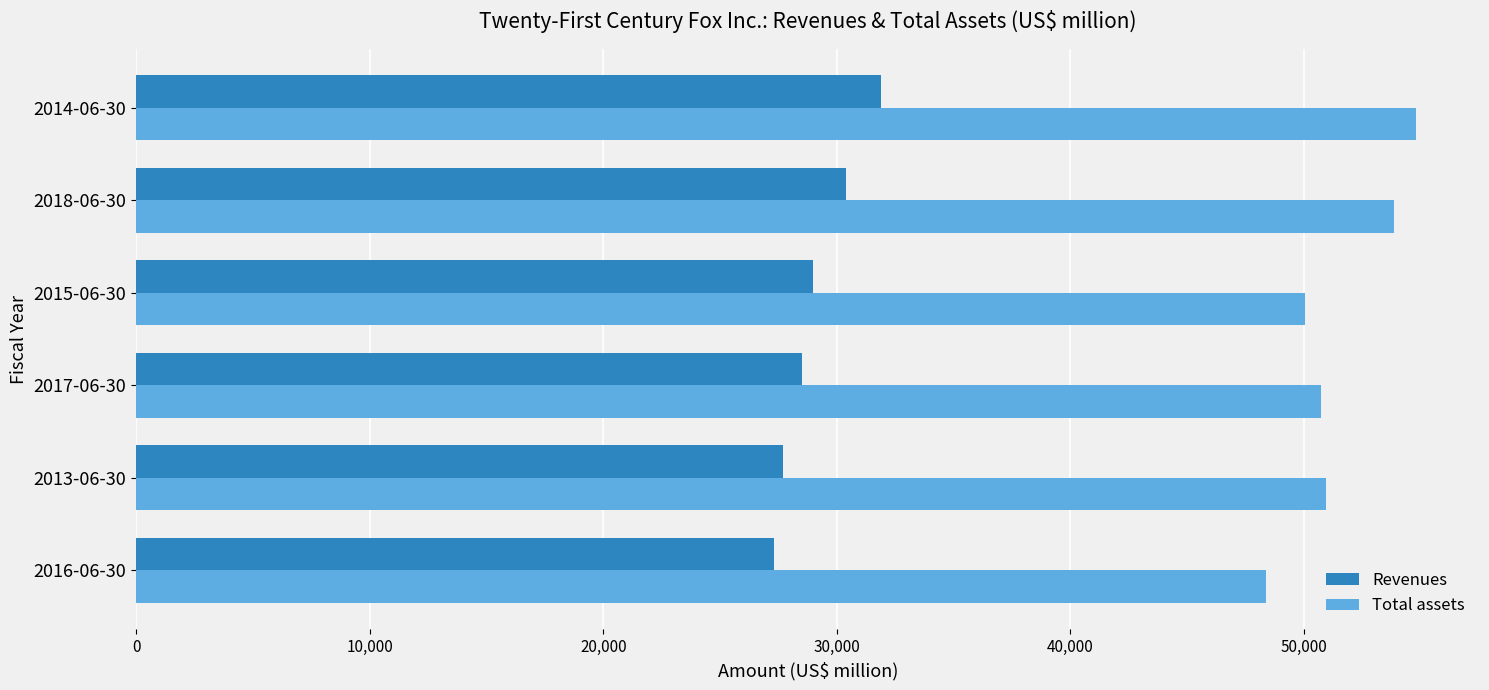

List the series in order of their overall mean, highest first.

Total assets, Revenues